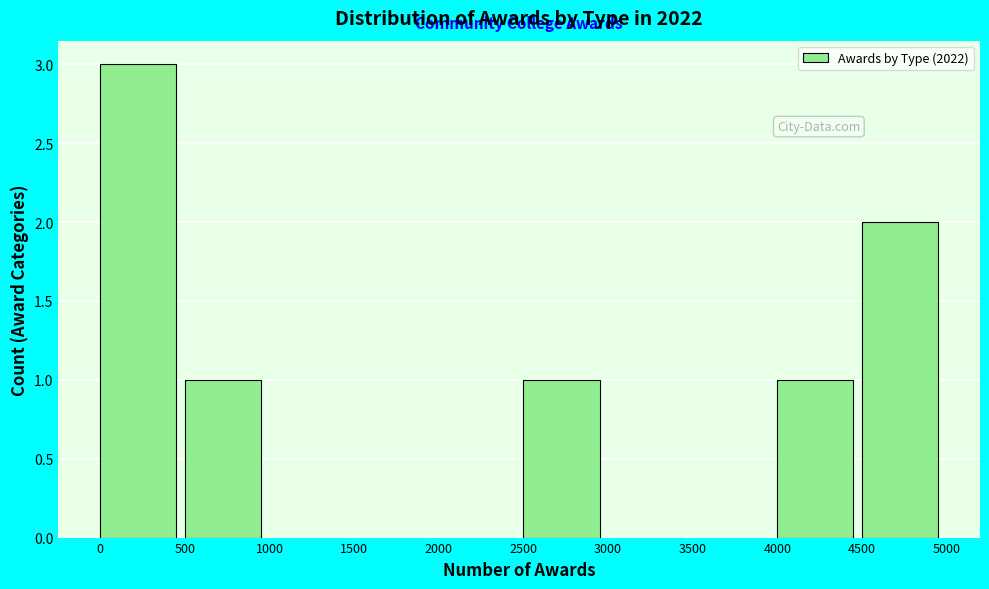

Reading left to right, transcribe this chart: for each bar, give the range it covers on the x-axis and its height. The values are not printed on the chart, so give them approximately, as read against the axis.

0 to 500: 3
500 to 1000: 1
1000 to 1500: 0
1500 to 2000: 0
2000 to 2500: 0
2500 to 3000: 1
3000 to 3500: 0
3500 to 4000: 0
4000 to 4500: 1
4500 to 5000: 2